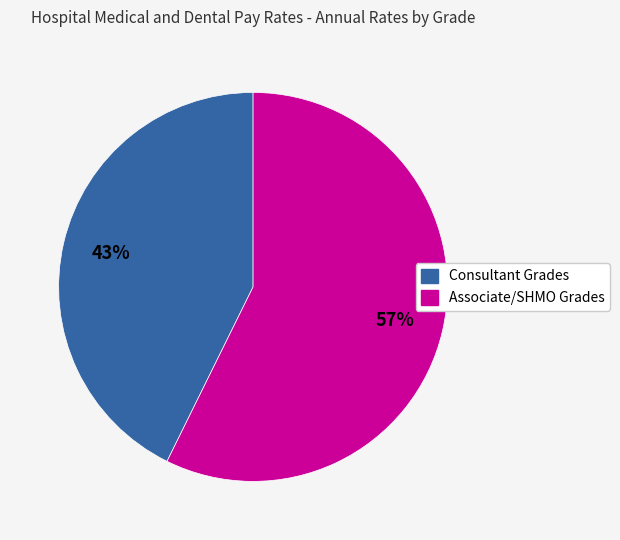

Is there a majority slice in this chart?

Yes